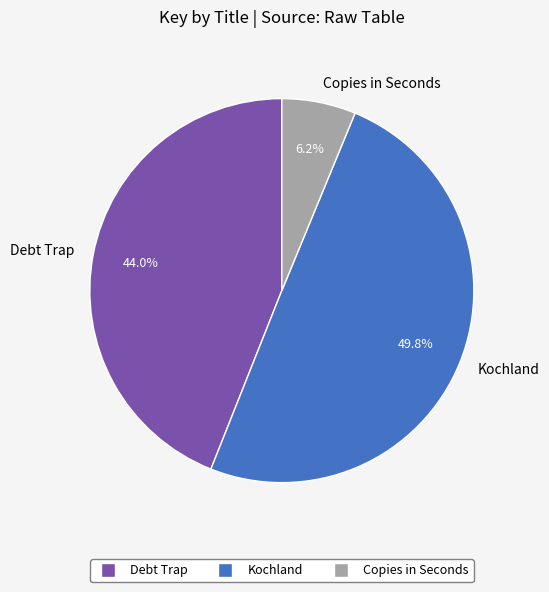

Which has a higher value, Copies in Seconds or Kochland?

Kochland